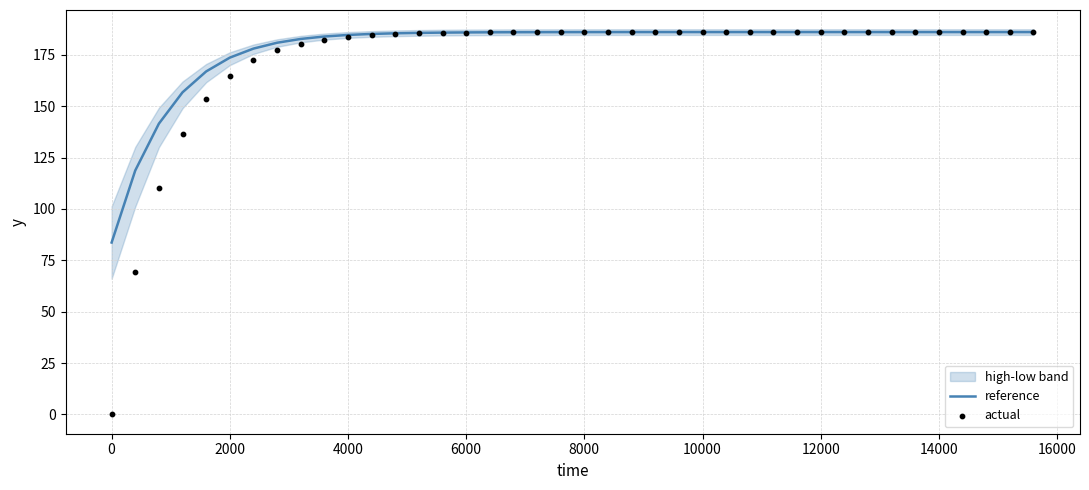

What is the minimum value for reference?

83.7